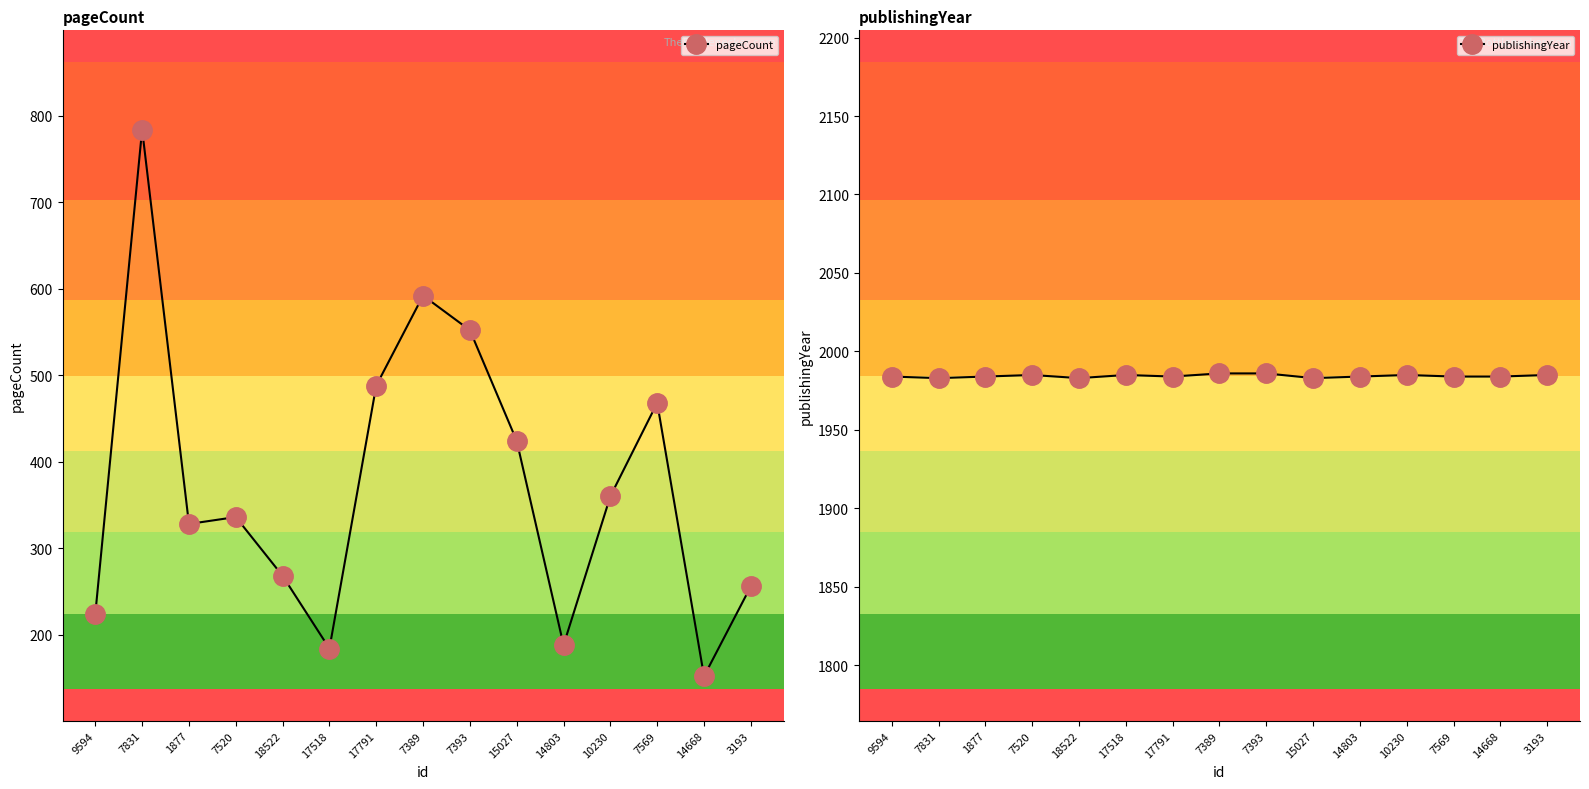

Which label corresponds to the smallest value in the chart?

14668